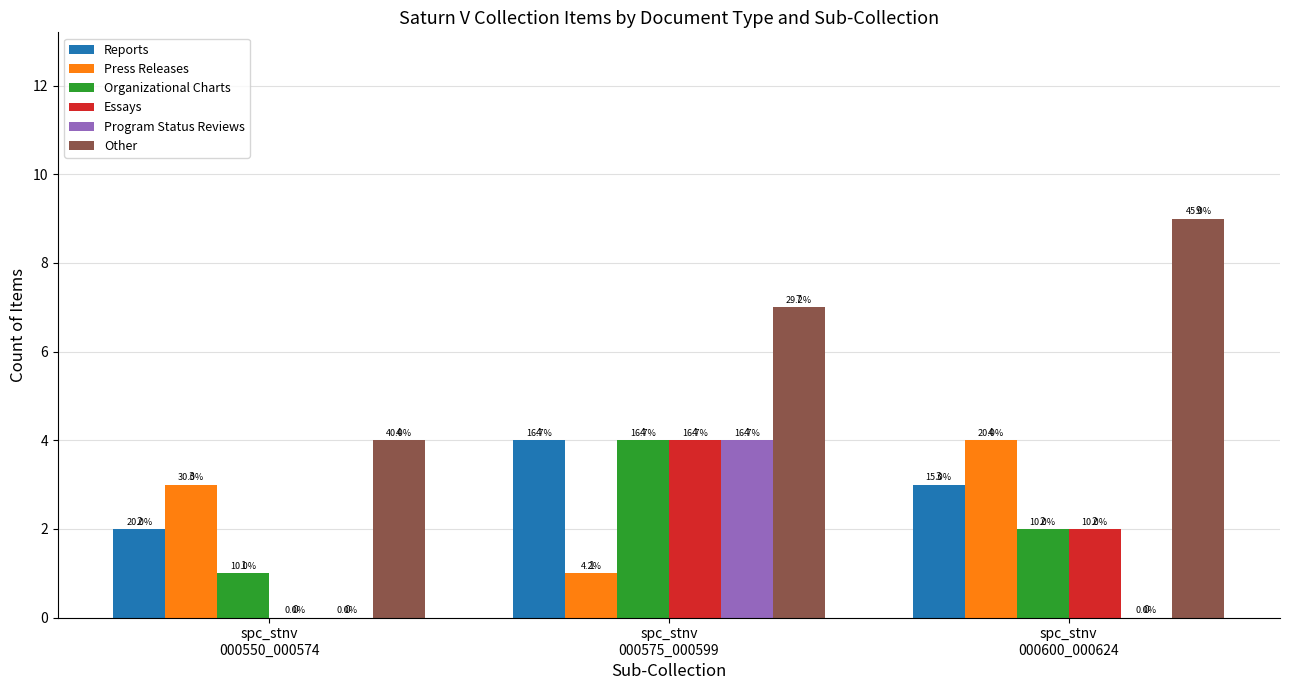

Where is Reports nearest to the value 3?

spc_stnv
000600_000624